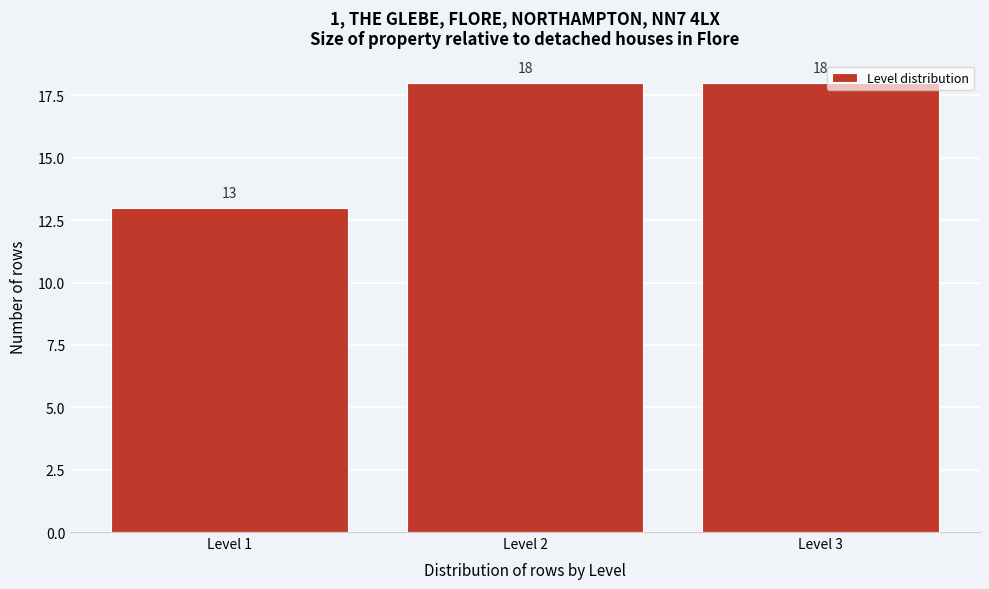

Reading left to right, list every bar in this chart as the range it spans on the x-axis followed by its height.

0.5 to 1.5: 13
1.5 to 2.5: 18
2.5 to 3.5: 18